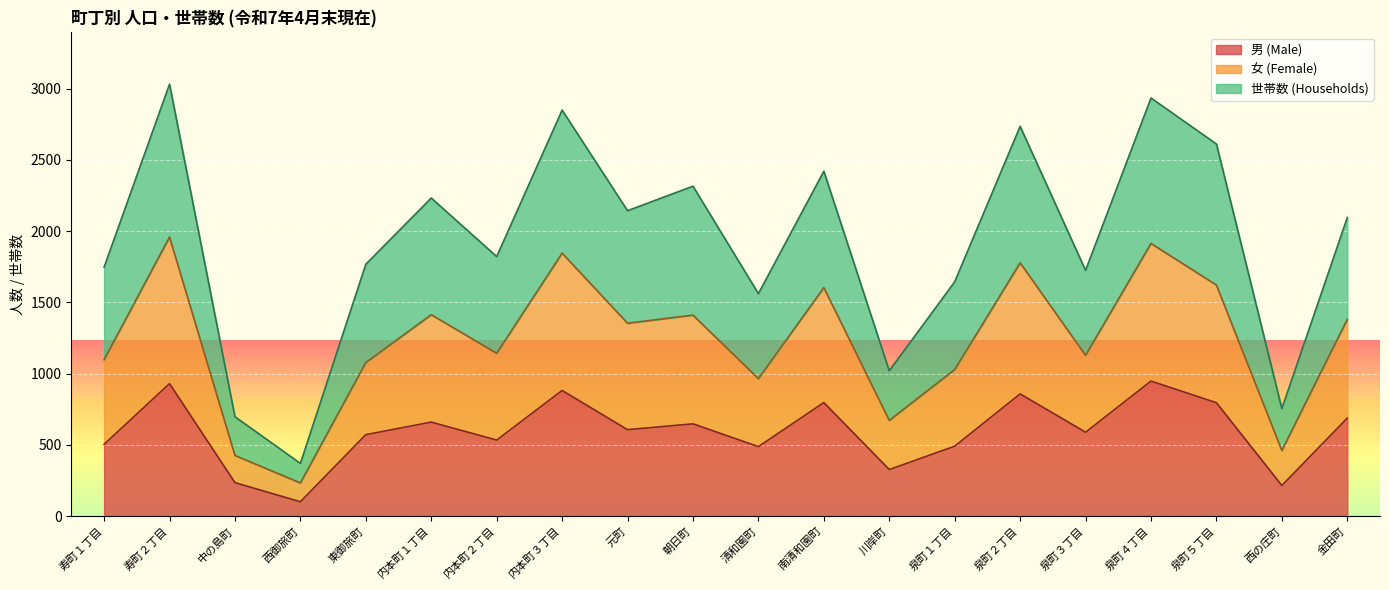

Reading right to left, extract all data points from this chart.

男 (Male): 687	214	795	947	588	857	490	326	796	487	647	606	881	533	659	571	100	234	929	503
女 (Female): 1380	460	1621	1913	1128	1777	1028	671	1603	964	1410	1353	1845	1142	1413	1077	232	425	1958	1097
世帯数 (Households): 2095	754	2611	2934	1724	2735	1644	1019	2420	1561	2315	2143	2849	1821	2232	1767	369	697	3031	1747